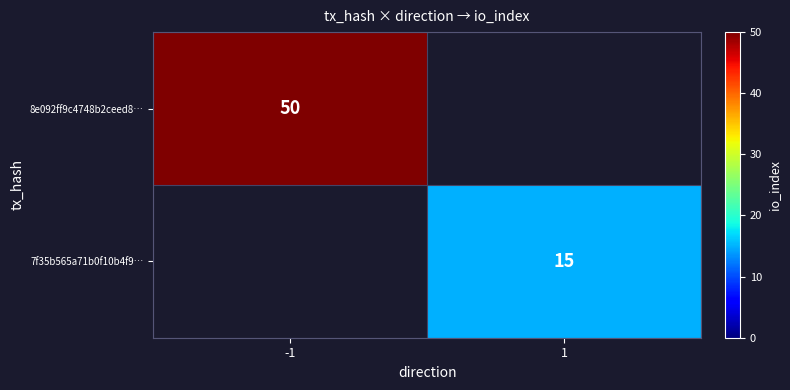

Which label corresponds to the smallest value in the chart?

1